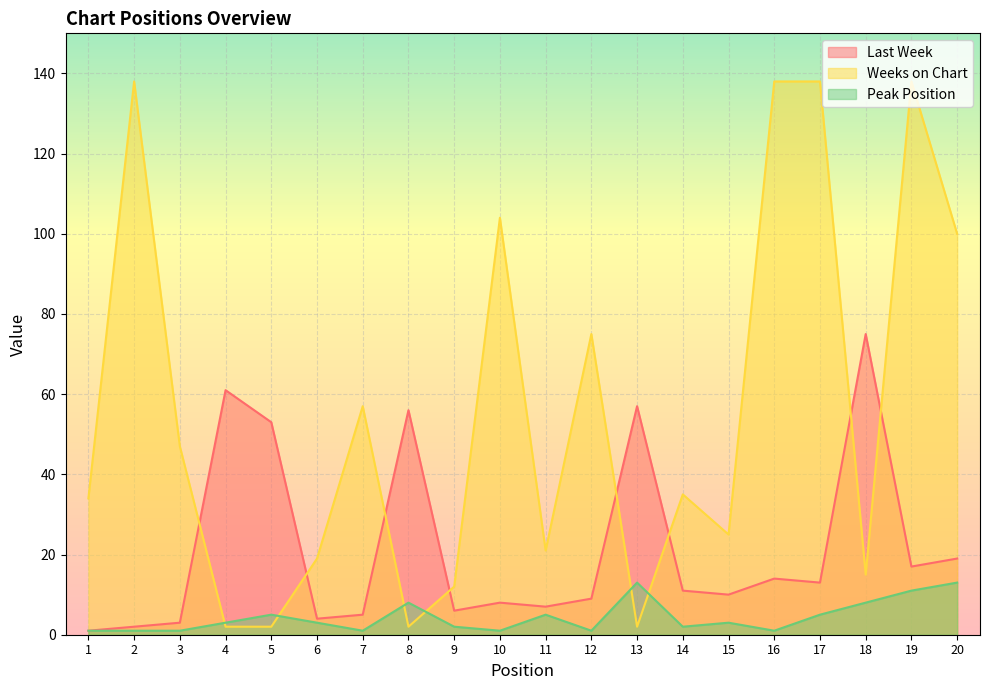

At which label does Weeks on Chart reach its minimum?

4